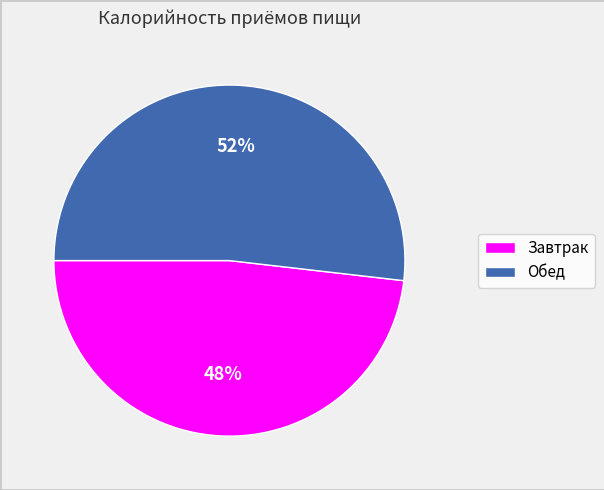

Do Завтрак and Обед together represent more than half of the pie?

Yes